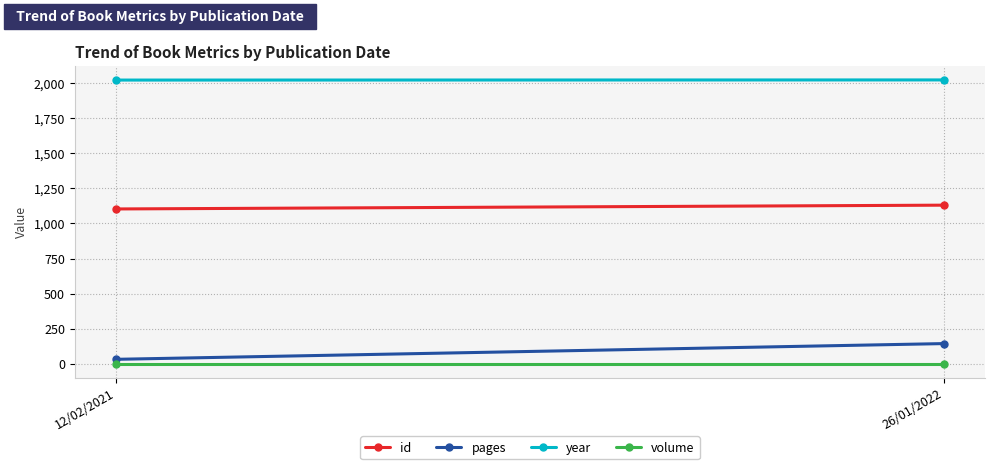

What is the average value of the year series?

2022